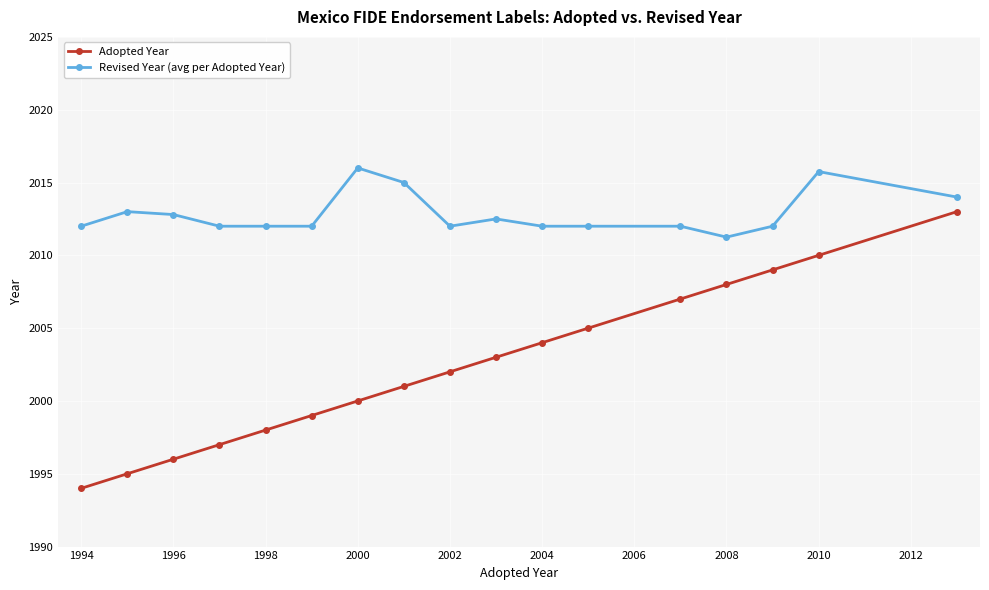

True or false: Adopted Year and Revised Year (avg per Adopted Year) intersect in this chart.

False